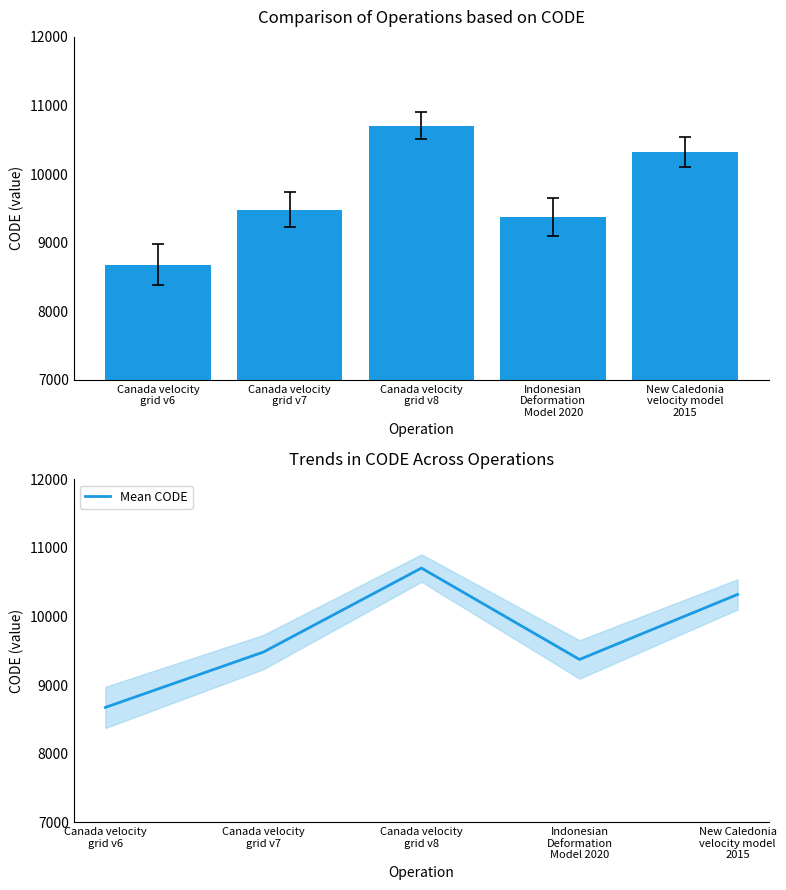

Reading right to left, list all the values displayed in this chart.

CODE: 10323	9375	10707	9483	8676
Mean CODE: 10323	9375	10707	9483	8676